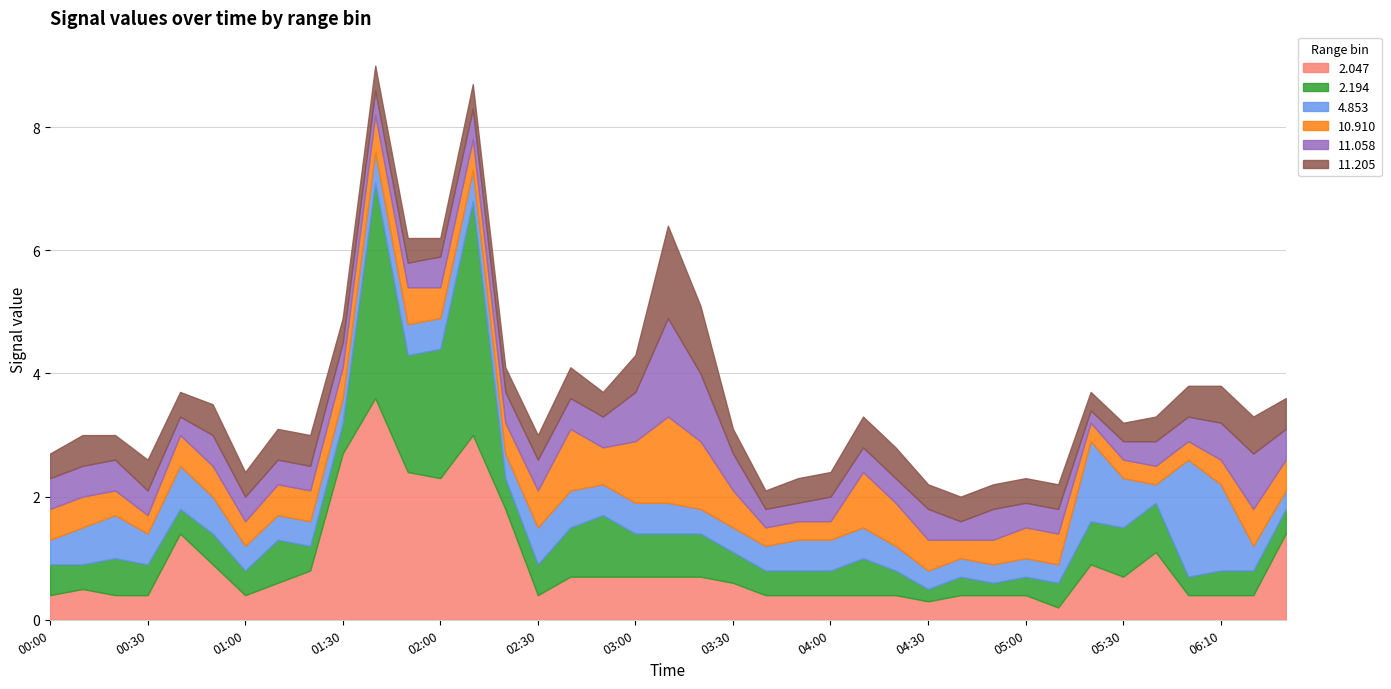

Where is the first local minimum for 2.194?

2018/04/30 00:10